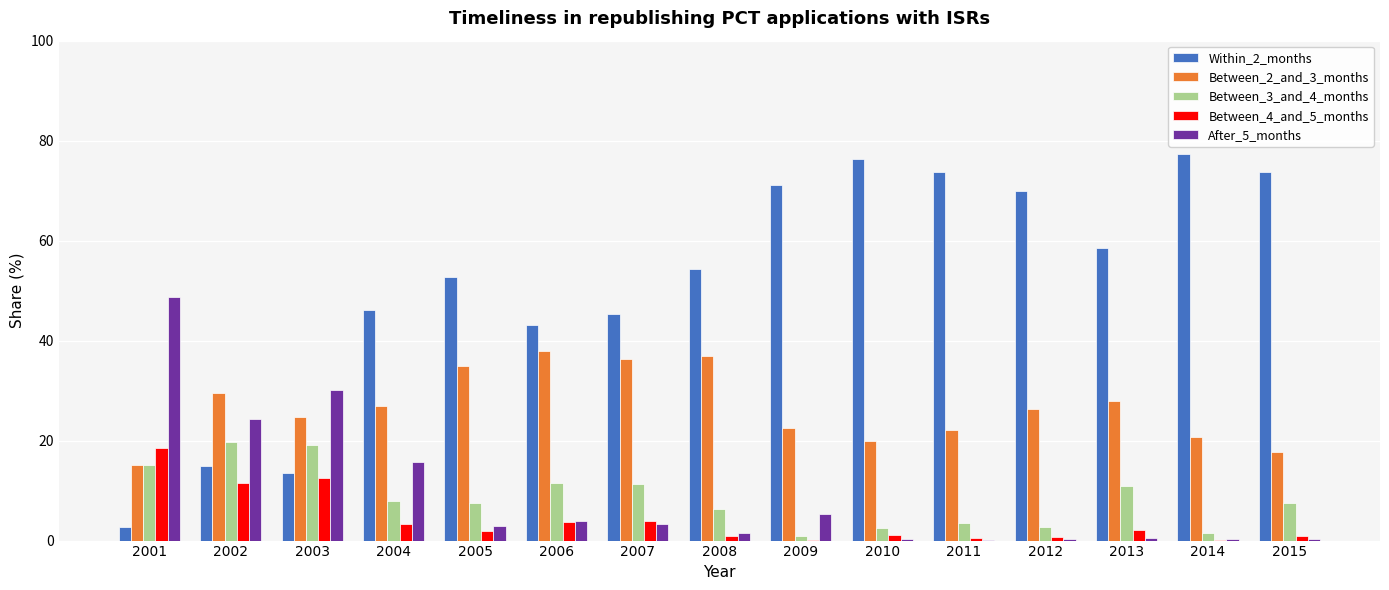

Which series has the largest total across all categories?

Within_2_months